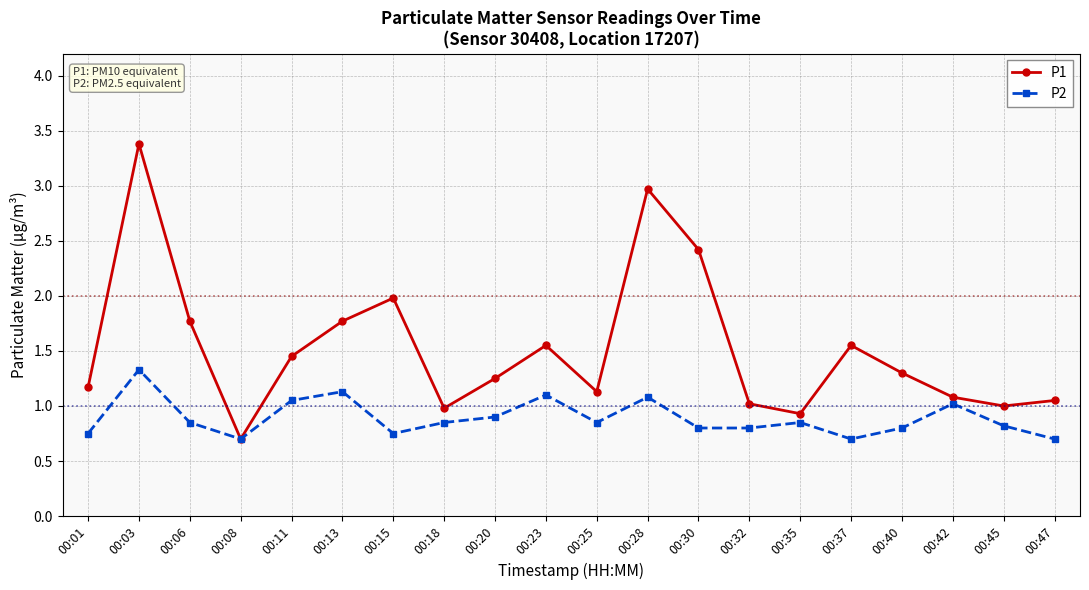

True or false: P1 has a value of 1.4 at 00:15.

False